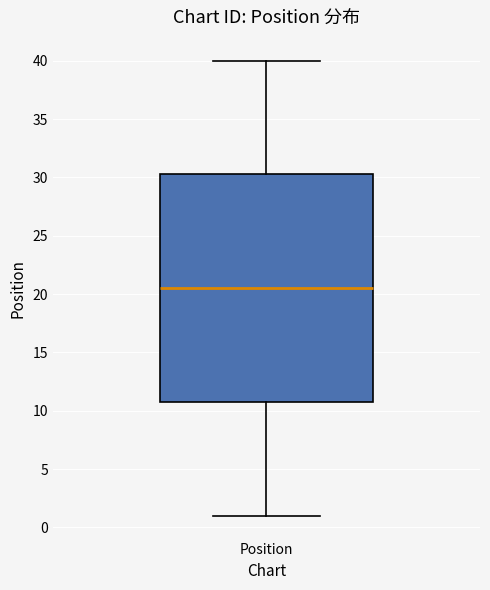

Read this box plot against the y-axis: the position of the median line, the range covered by the box, and the ends of both whiskers. The values are not printed on the chart, so give them approximately, as read against the axis.

median 20.5, box 11.0 to 30.5, whiskers 1.0 to 40.0